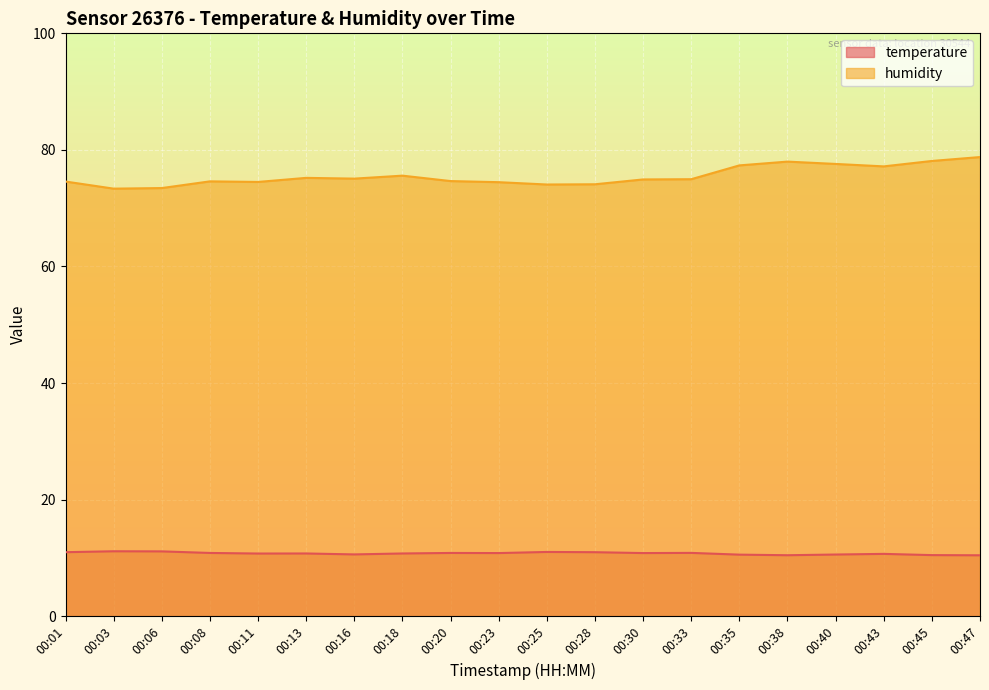

What is the value of the humidity point at the 10th from the left?

74.5